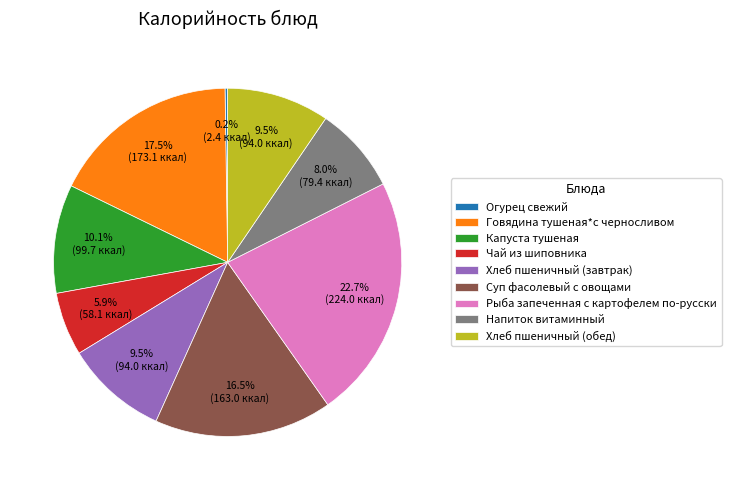

Between Хлеб пшеничный (обед) and Говядина тушеная*с черносливом, which is larger?

Говядина тушеная*с черносливом